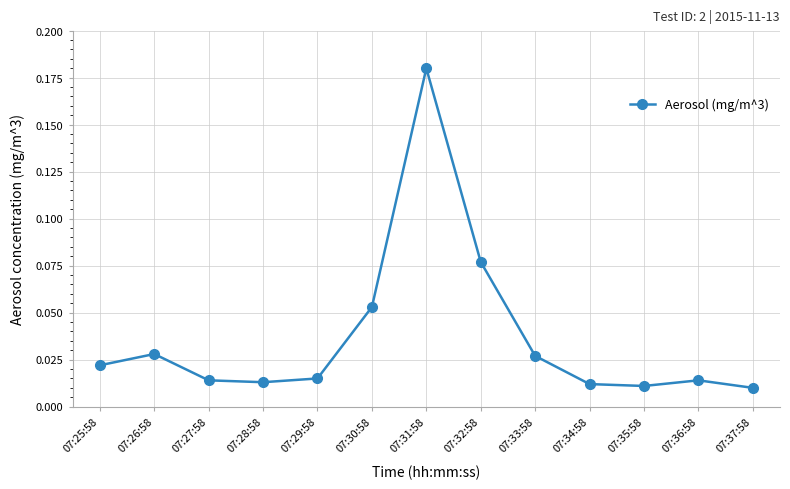

What is the sum of all values?

0.5